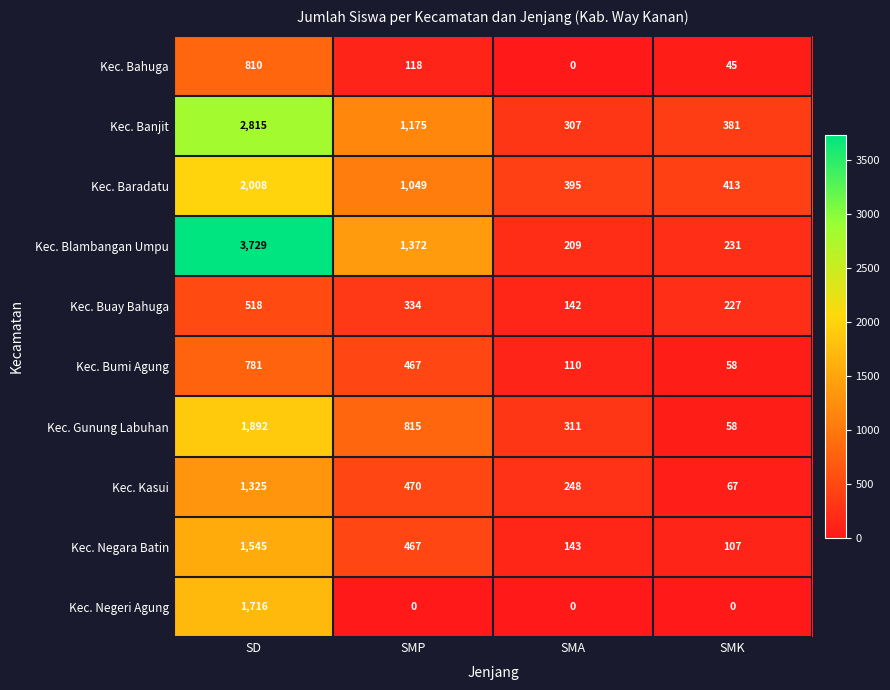

Where does the Kec. Bahuga series first go above 118?

SD